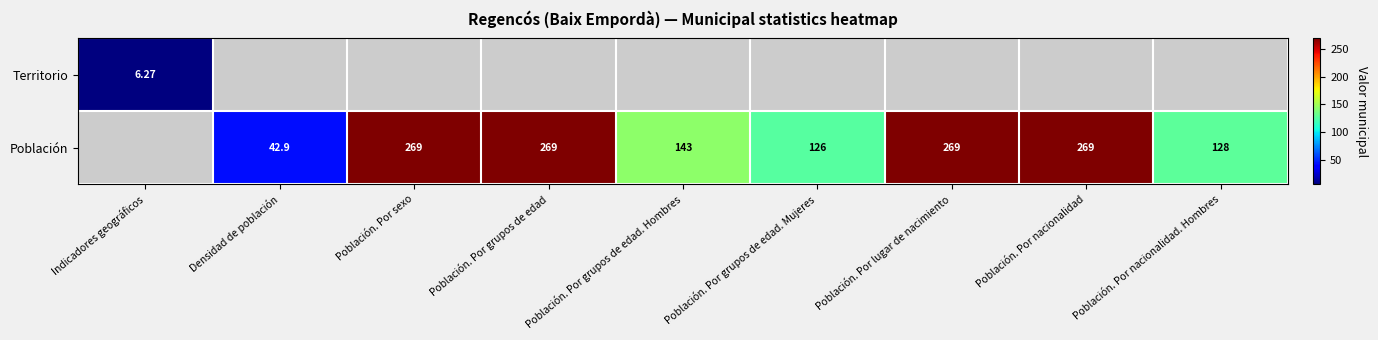

How many values in the Población series are below 128?

2